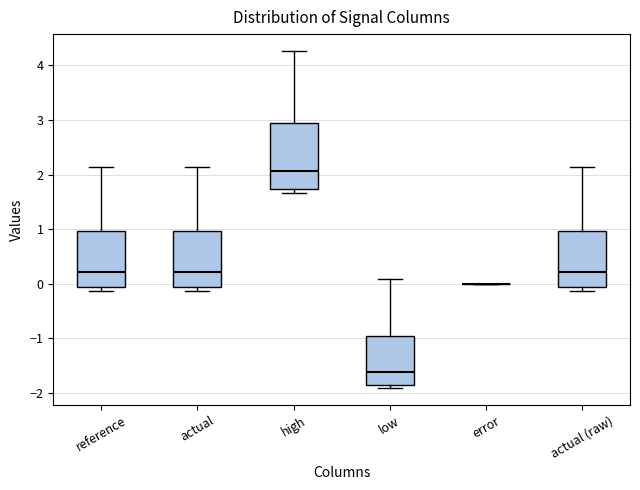

Reading left to right, transcribe this box plot: for each box, give where its median line is, the range the box spans, and where its two whiskers end, as read against the y-axis. The values are not printed on the chart, so give them approximately, as read against the axis.

reference: median 0.2, box -0.1 to 1.0, whiskers -0.1 (just below the box's lower edge) to 2.1
actual: median 0.2, box -0.1 to 1.0, whiskers -0.1 (just below the box's lower edge) to 2.1
high: median 2.1, box 1.7 to 2.9, whiskers 1.7 (just below the box's lower edge) to 4.3
low: median -1.6, box -1.8 to -0.9, whiskers -1.9 to 0.1
error: box collapsed to a line at 0.0, whiskers 0.0 to 0.0
actual (raw): median 0.2, box -0.1 to 1.0, whiskers -0.1 (just below the box's lower edge) to 2.1